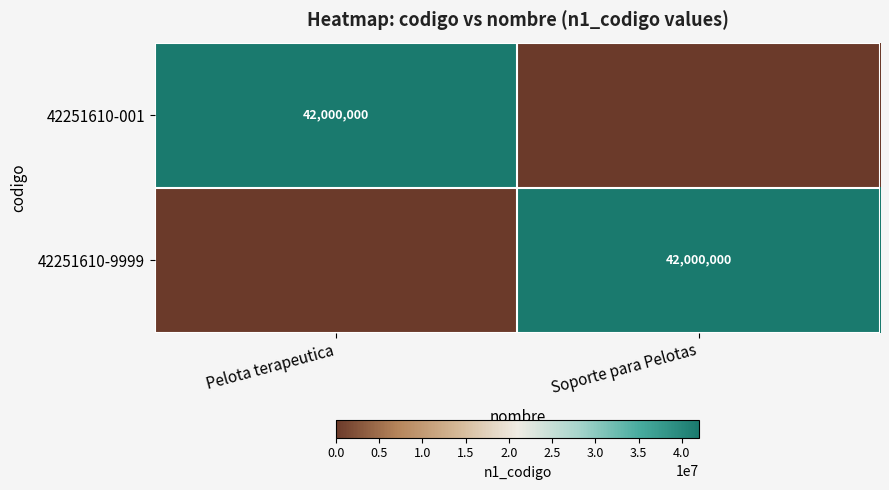

Which label corresponds to the largest value in the chart?

Pelota terapeutica